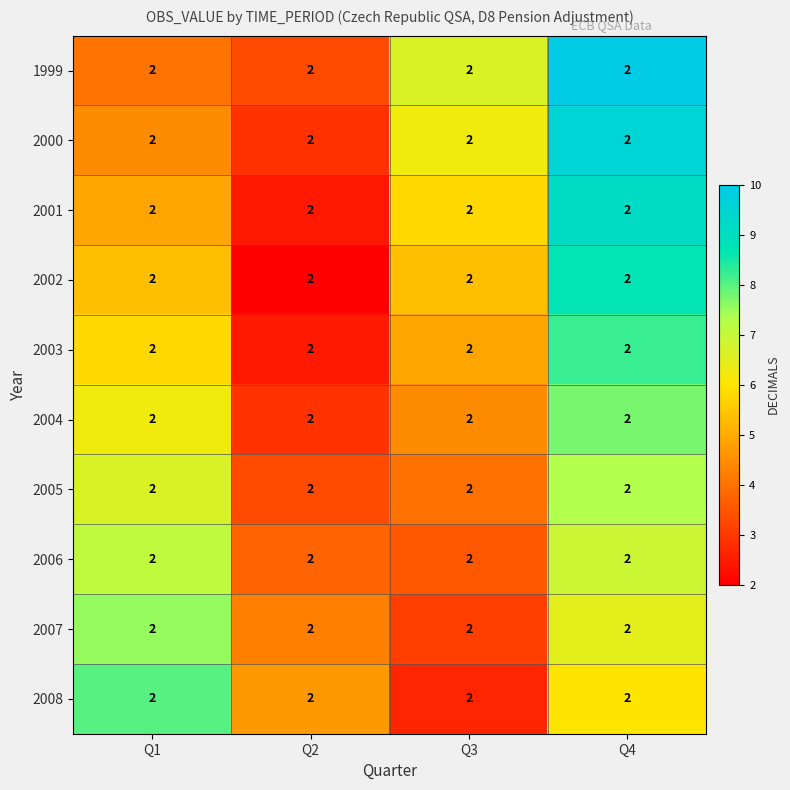

What is the difference between the maximum and minimum values in the 2007 series?

4.4